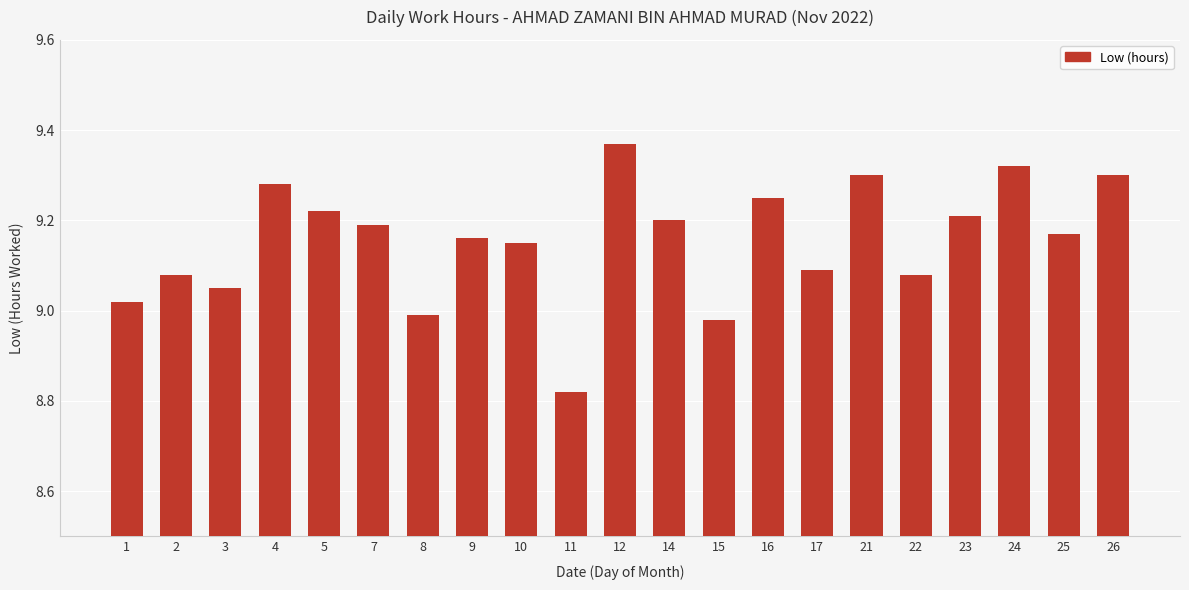

Which category has the highest value across all series?

12